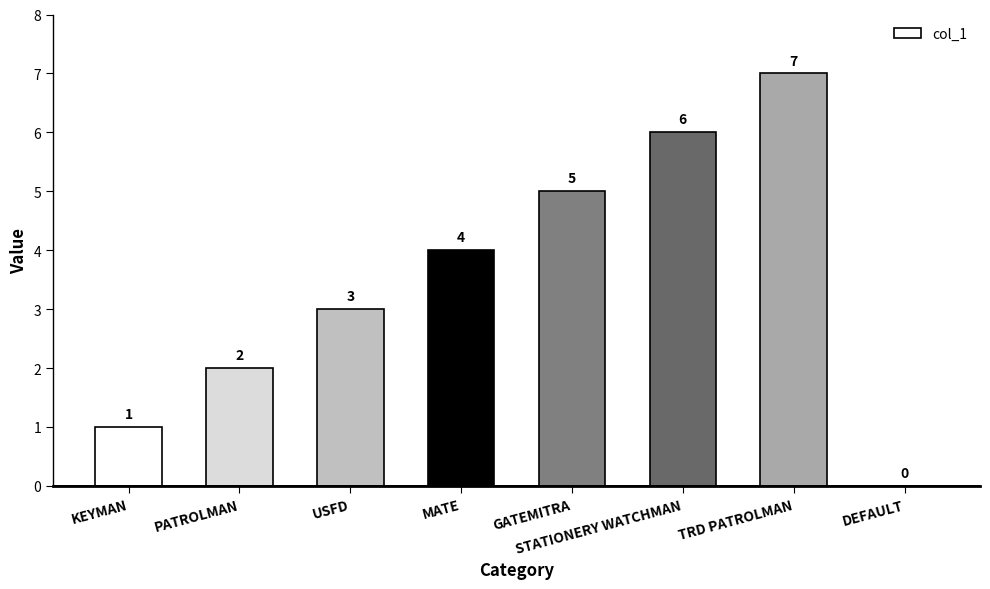

What value does the data have at TRD PATROLMAN?

7